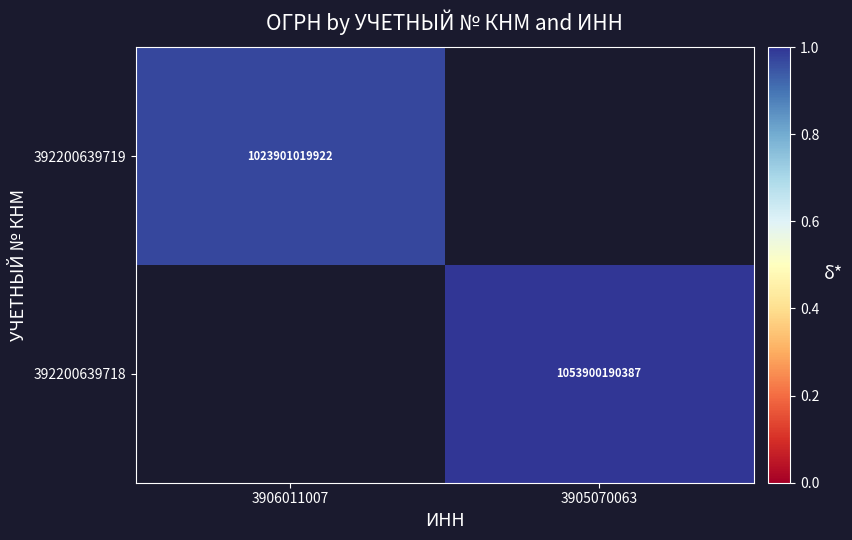

Is the value of 392200639719 at 3906011007 greater than the value of 392200639718 at 3905070063?

No